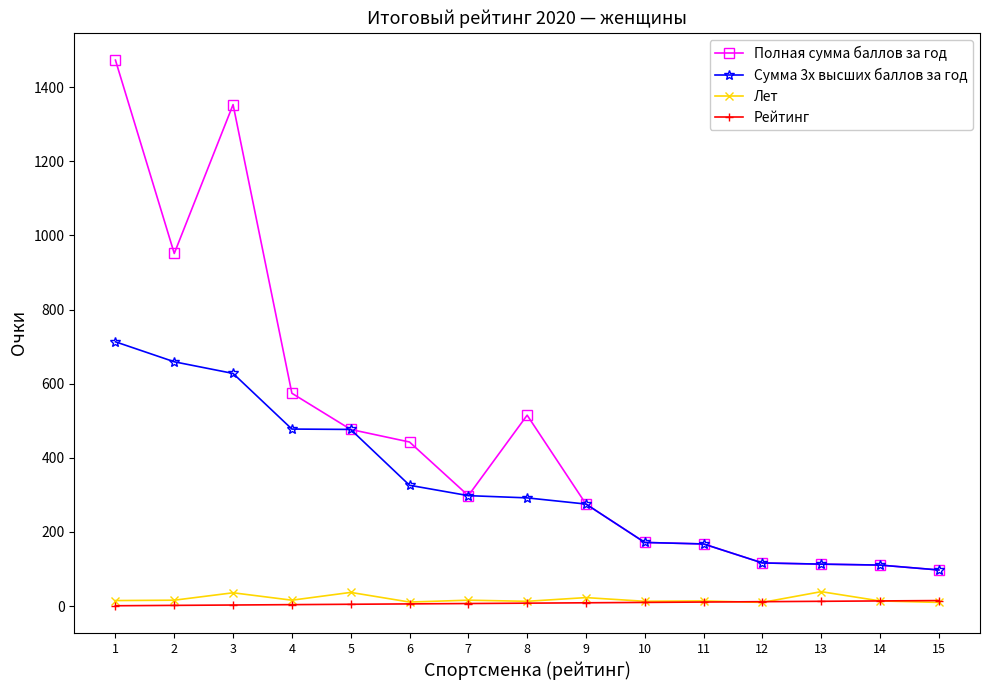

Which series has the widest spread of values?

Полная сумма баллов за год